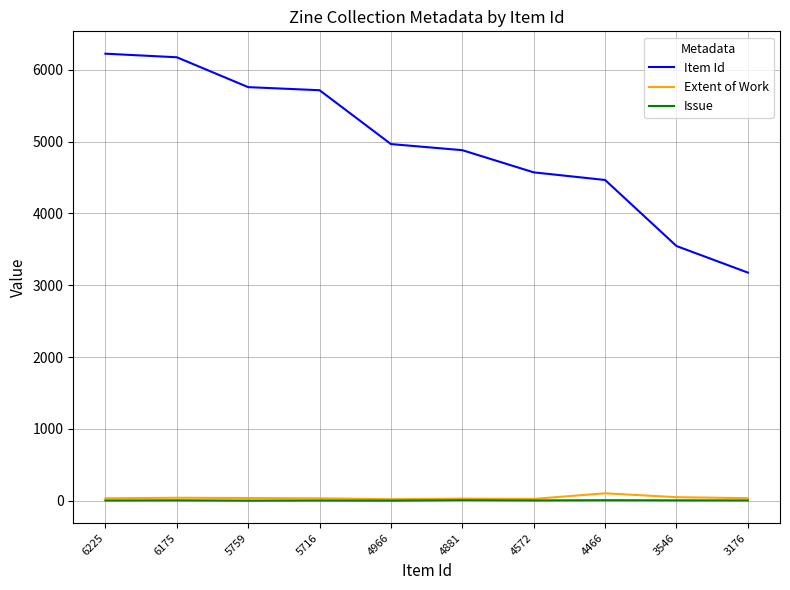

Which series has the largest total across all categories?

Item Id